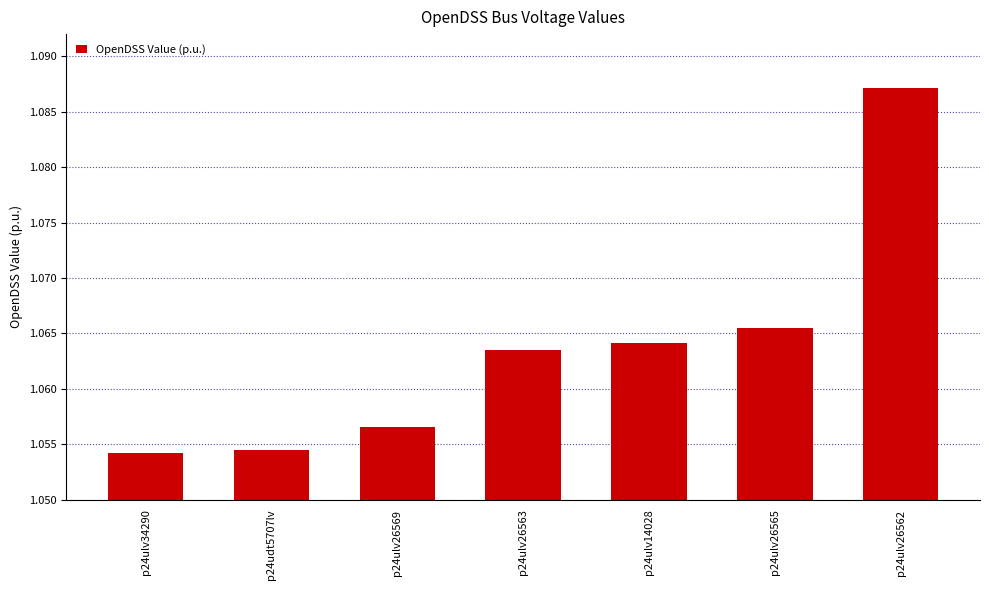

What position from the right is p24ulv34290?

7